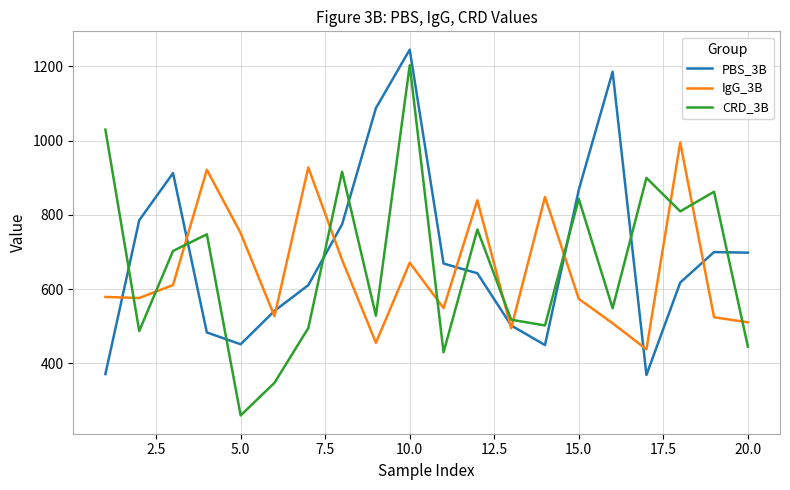

True or false: IgG_3B and CRD_3B intersect in this chart.

True